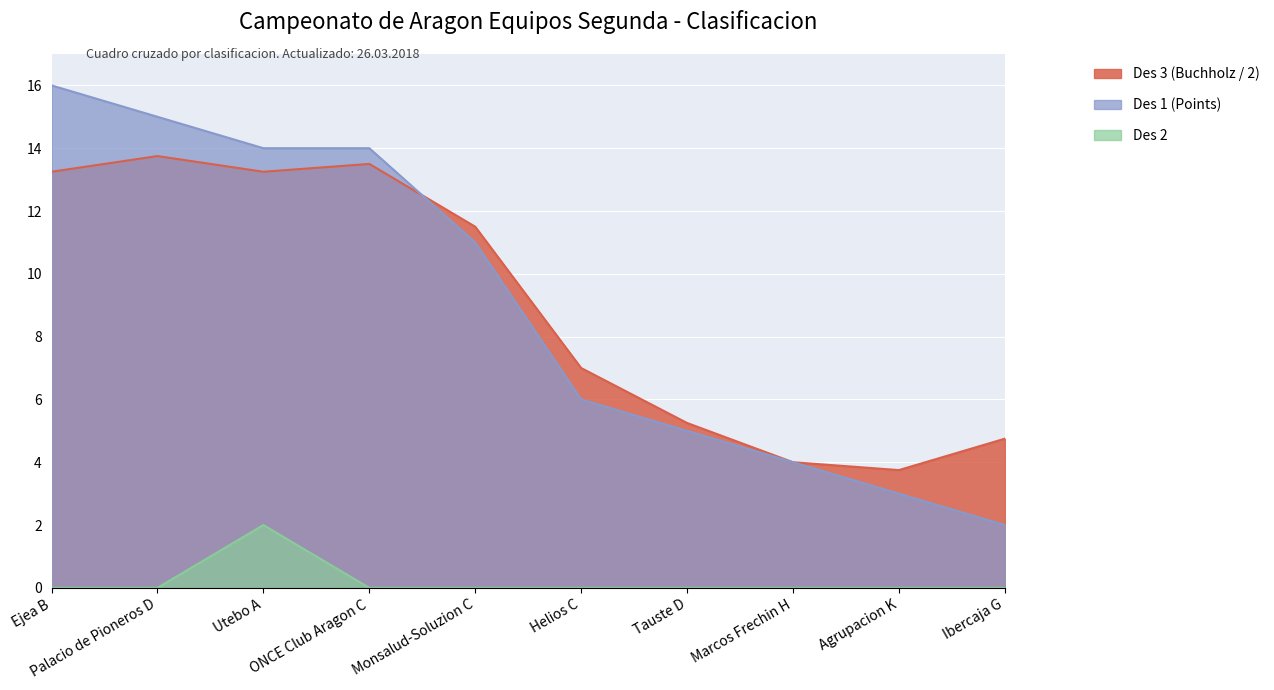

Reading right to left, transcribe all the data shown in this chart.

Des 1 (Points): Ibercaja G=2.0	Agrupacion K=3.0	Marcos Frechin H=4.0	Tauste D=5.0	Helios C=6.0	Monsalud-Soluzion C=11.0	ONCE Club Aragon C=14.0	Utebo A=14.0	Palacio de Pioneros D=15.0	Ejea B=16.0
Des 3 (Buchholz): Ibercaja G=4.8	Agrupacion K=3.8	Marcos Frechin H=4.0	Tauste D=5.2	Helios C=7.0	Monsalud-Soluzion C=11.5	ONCE Club Aragon C=13.5	Utebo A=13.2	Palacio de Pioneros D=13.8	Ejea B=13.2
Des 2: Ibercaja G=0.0	Agrupacion K=0.0	Marcos Frechin H=0.0	Tauste D=0.0	Helios C=0.0	Monsalud-Soluzion C=0.0	ONCE Club Aragon C=0.0	Utebo A=2.0	Palacio de Pioneros D=0.0	Ejea B=0.0